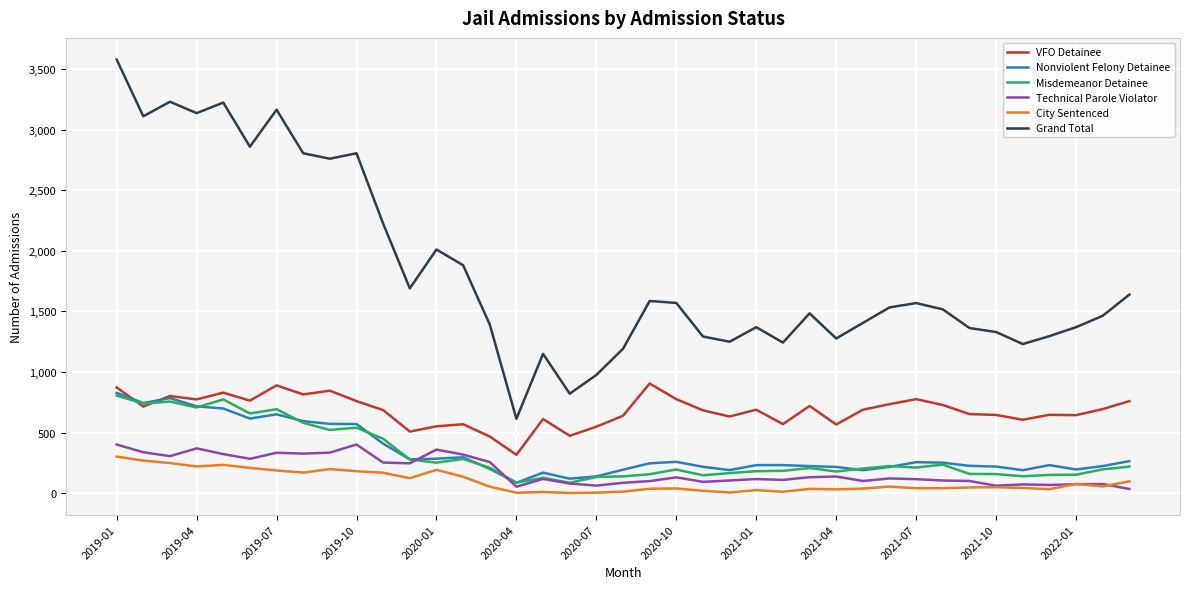

True or false: City Sentenced and Misdemeanor Detainee cross at least once.

False